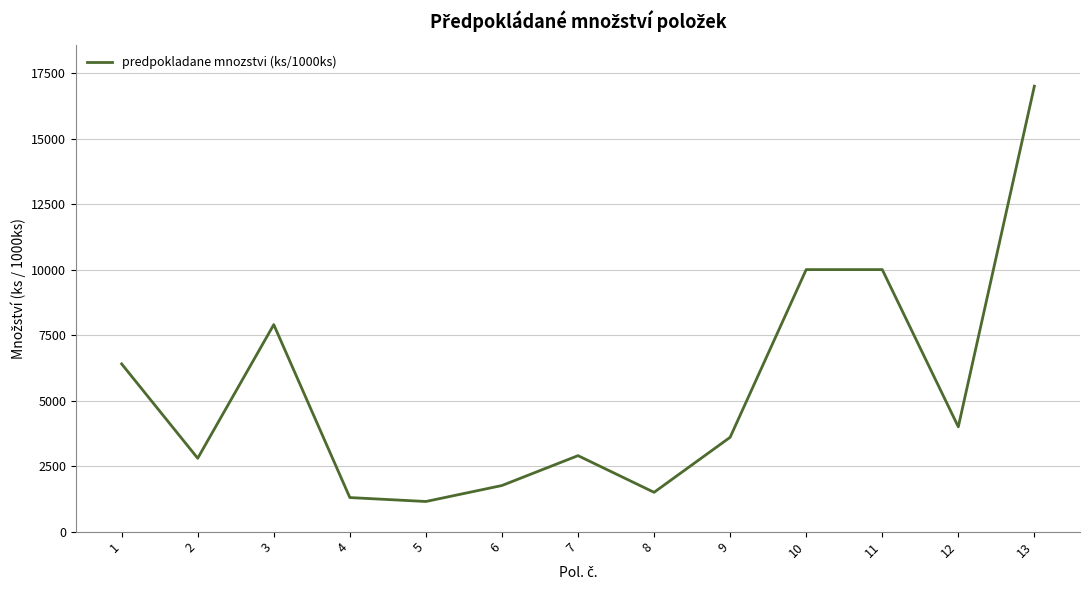

The value at 2 is 2800. True or false?

True